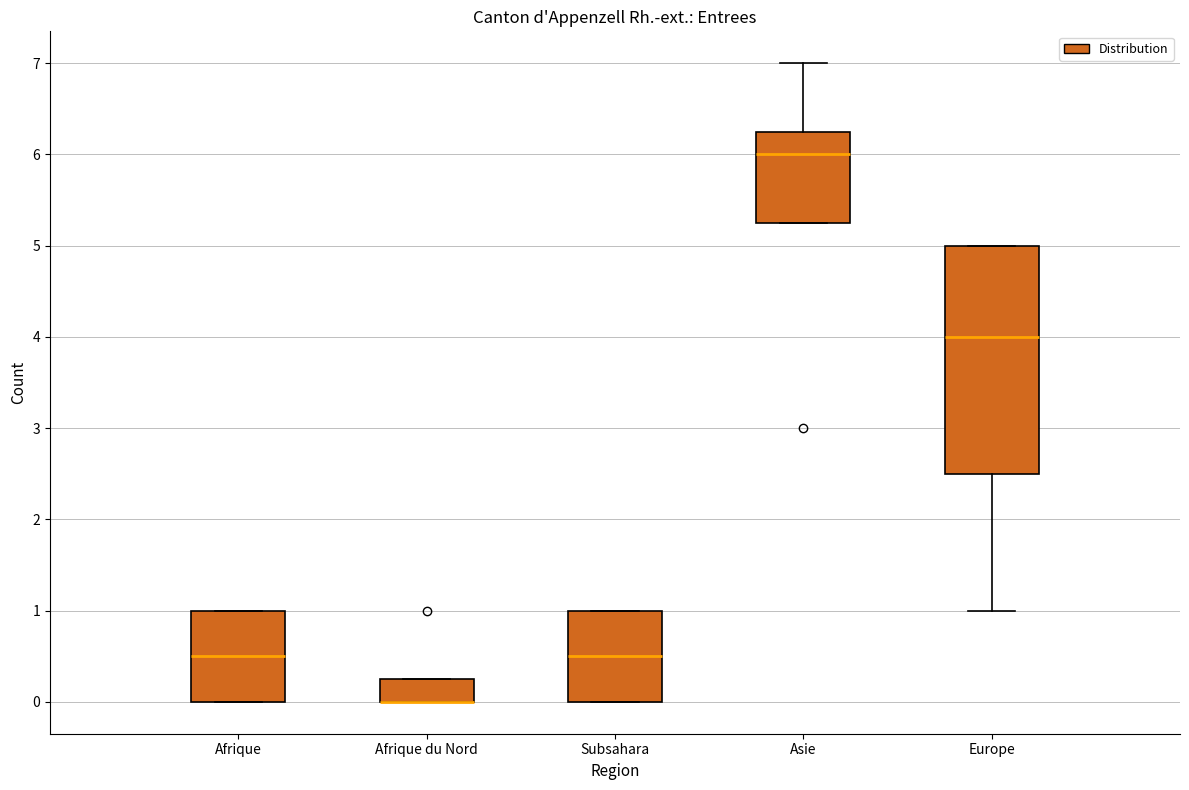

Reading left to right, read every box against the y-axis: the position of its median line, the range the box covers, and the ends of its whiskers. The values are not printed on the chart, so give them approximately, as read against the axis.

Afrique: median 0.5, box 0.0 to 1.0, whiskers 0.0 to 1.0
Afrique du Nord: median 0.0 (drawn on the box's lower edge), box 0.0 to 0.3, whiskers 0.0 to 0.3
Subsahara: median 0.5, box 0.0 to 1.0, whiskers 0.0 to 1.0
Asie: median 6.0, box 5.3 to 6.3, whiskers 5.3 to 7.0
Europe: median 4.0, box 2.5 to 5.0, whiskers 1.0 to 5.0